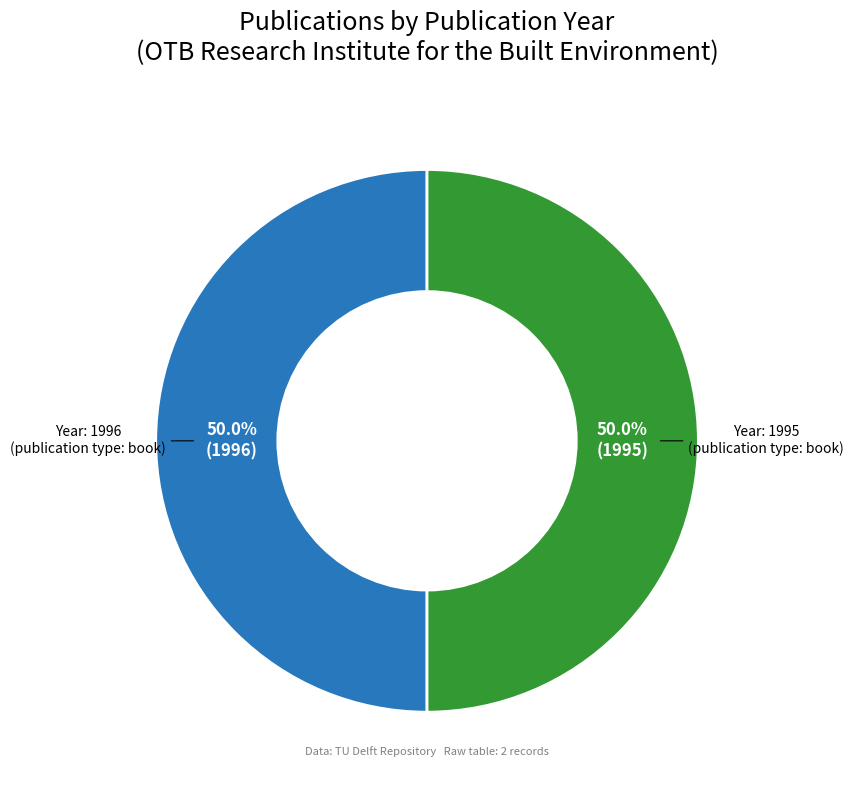

How many segments does this pie chart have?

2